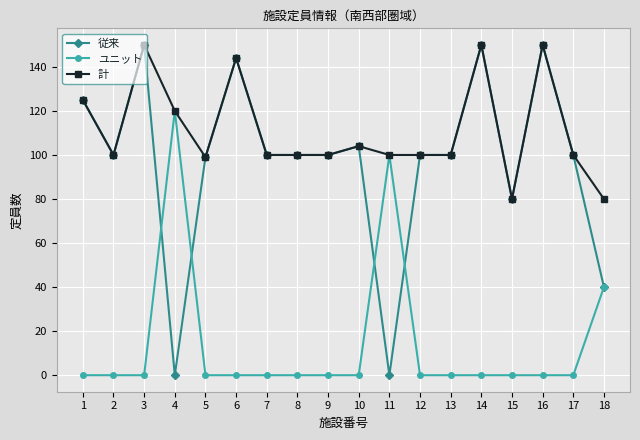

What is the highest value of the 計 series?

150